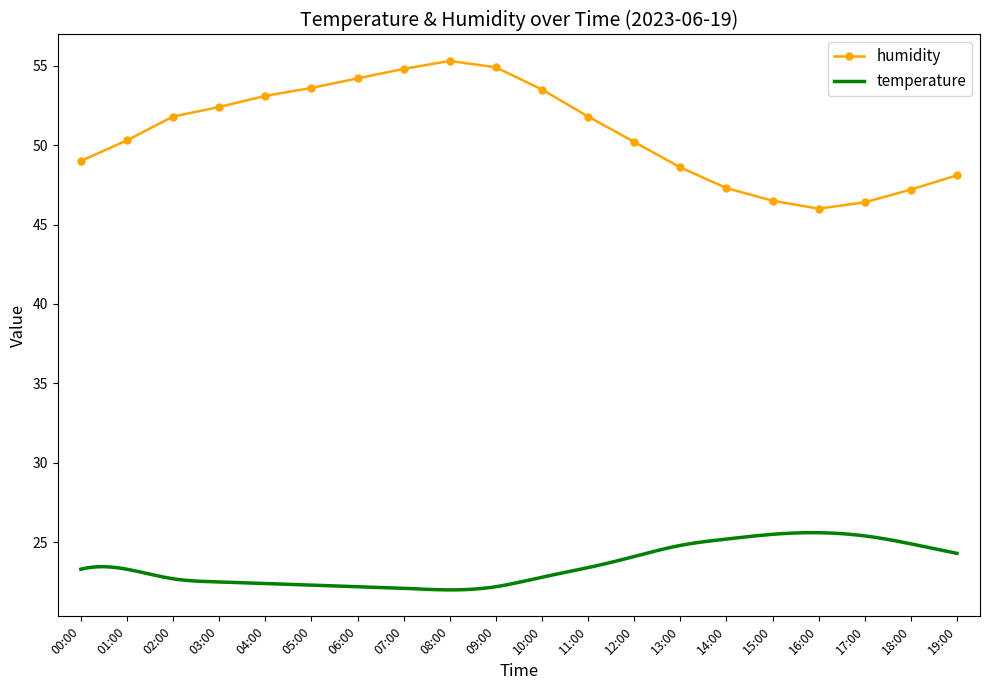

What is the difference between the values at 09:00 and 03:00?

2.5